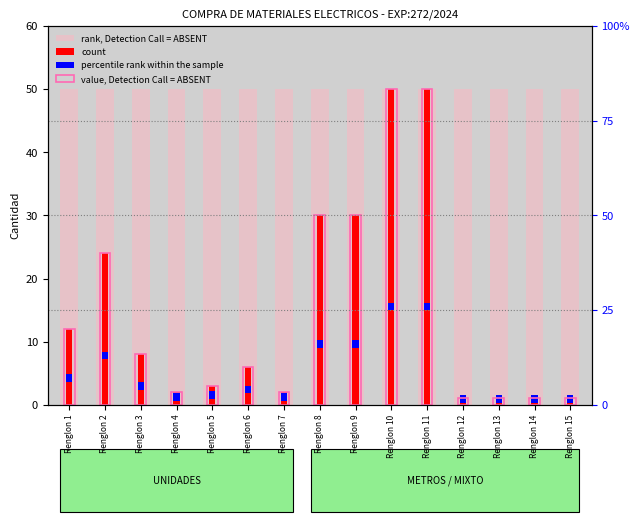

Are the bars horizontal?

No